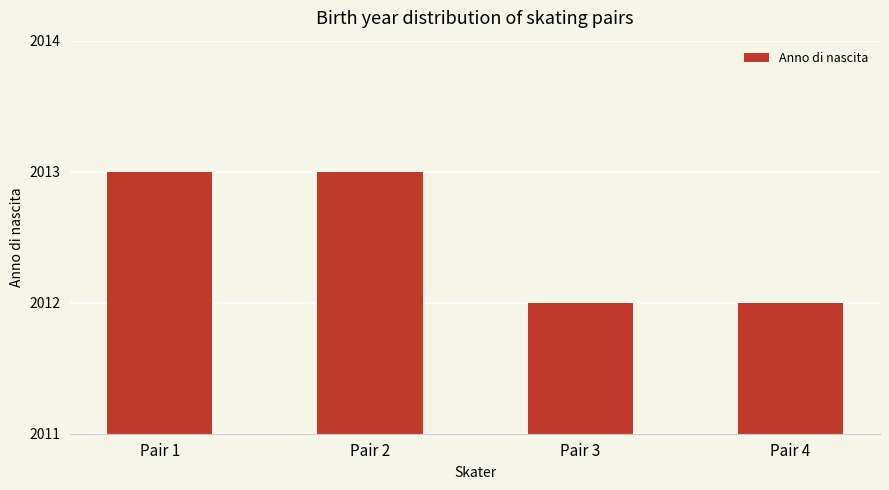

What is the greatest value displayed?

2013